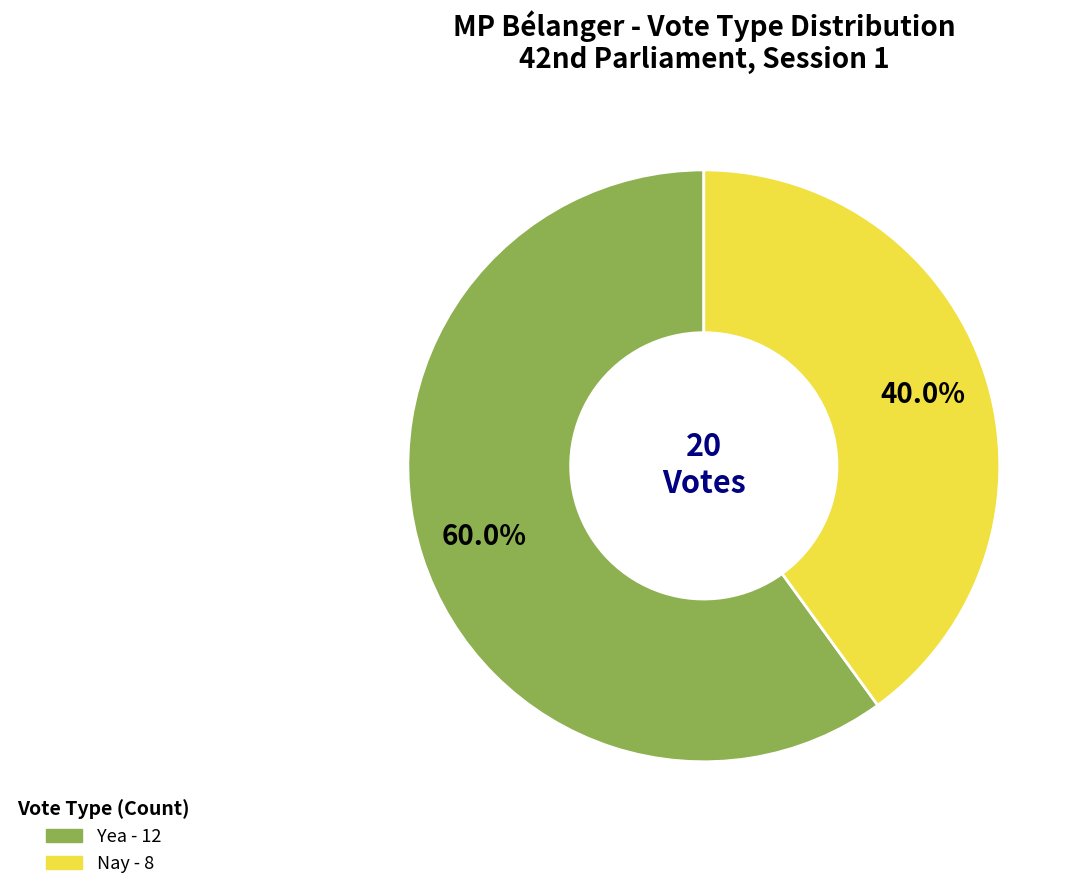

What percentage is the Nay slice, to the nearest percent?

40%